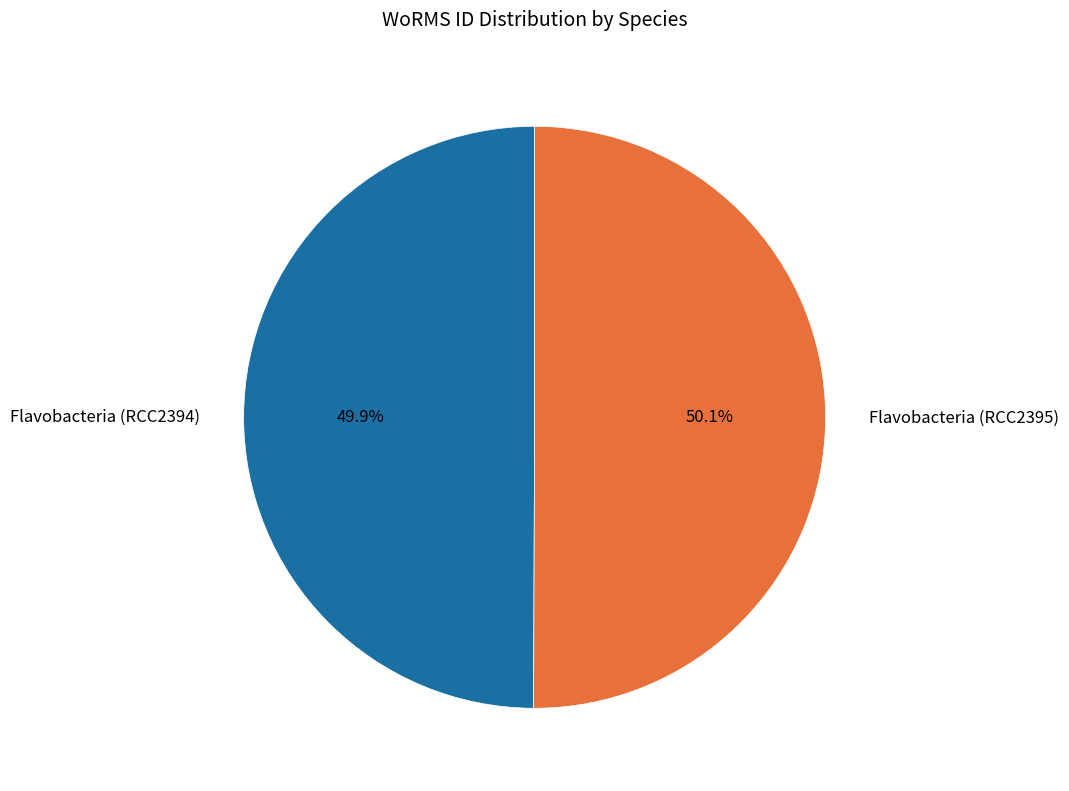

Is there any slice that represents more than half of the pie?

Yes